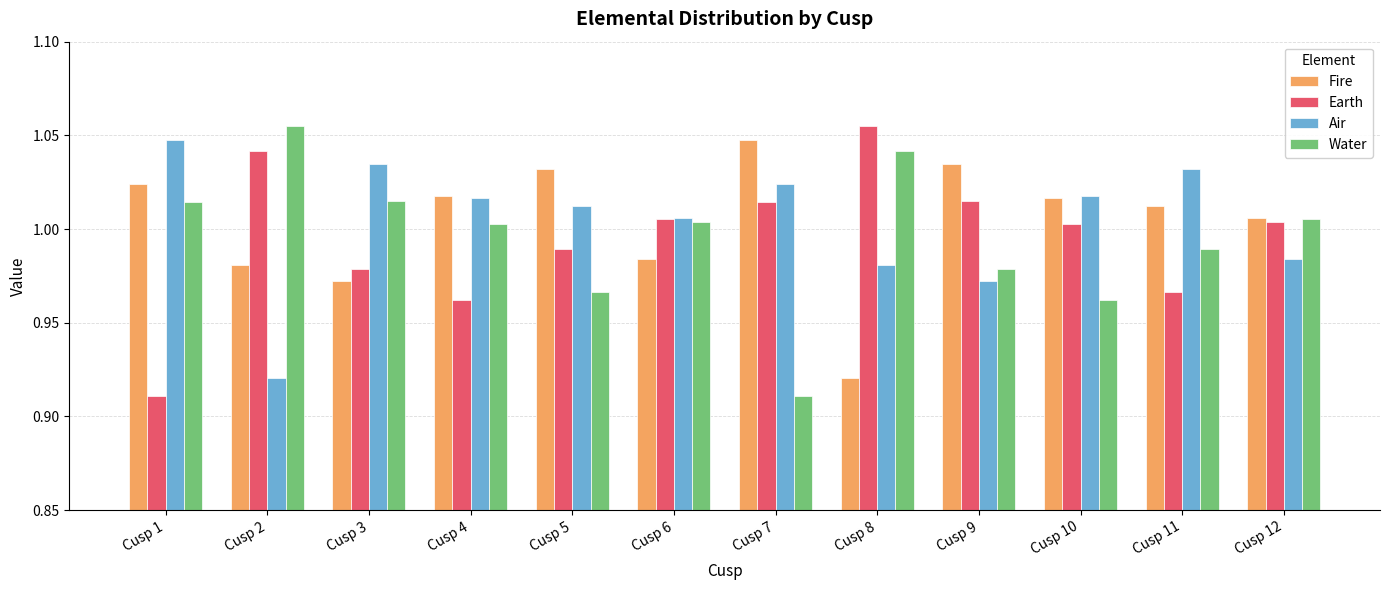

The Fire series shows 1.6 at Cusp 4. True or false?

False